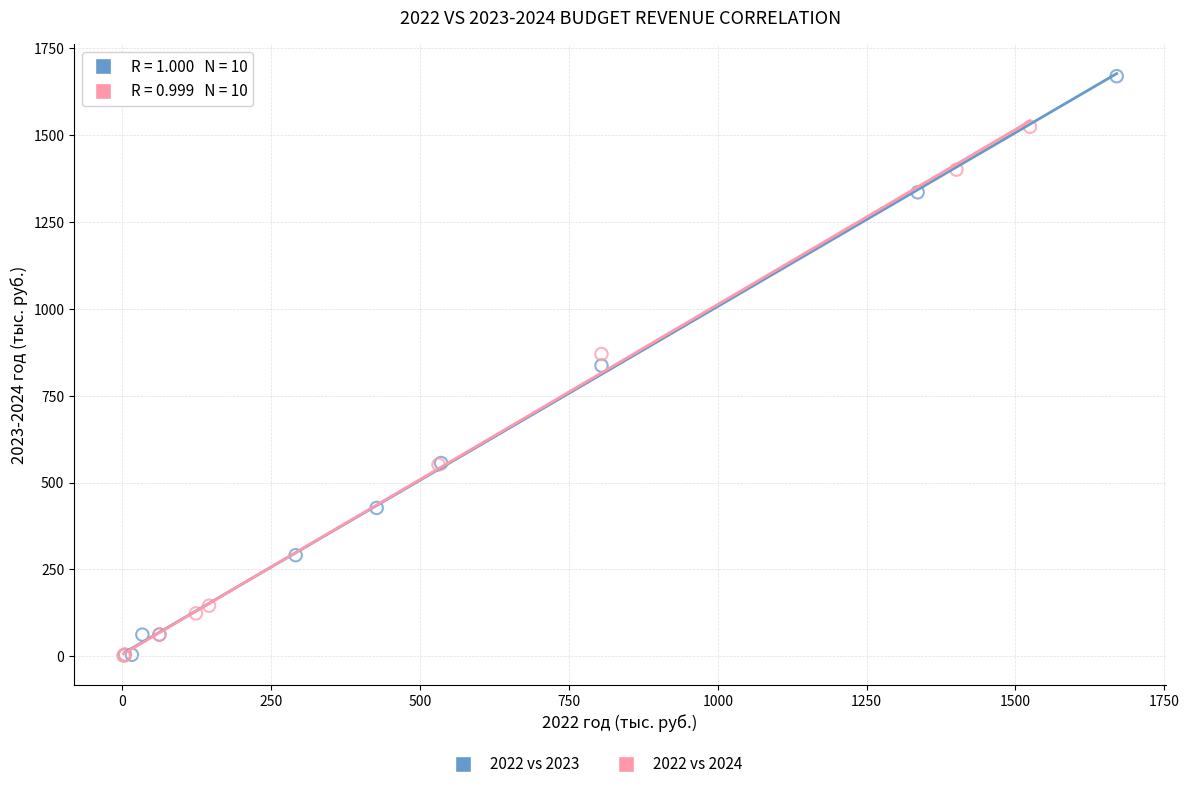

Which series reaches the maximum Y coordinate?

2022 vs 2023